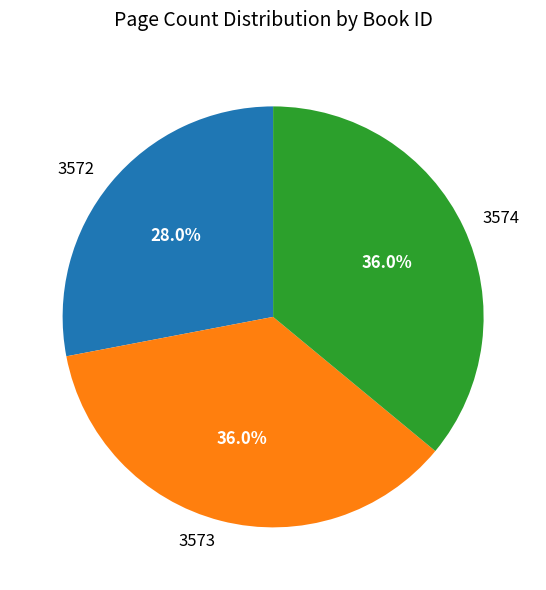

Does 3572 represent more than half of the total?

No